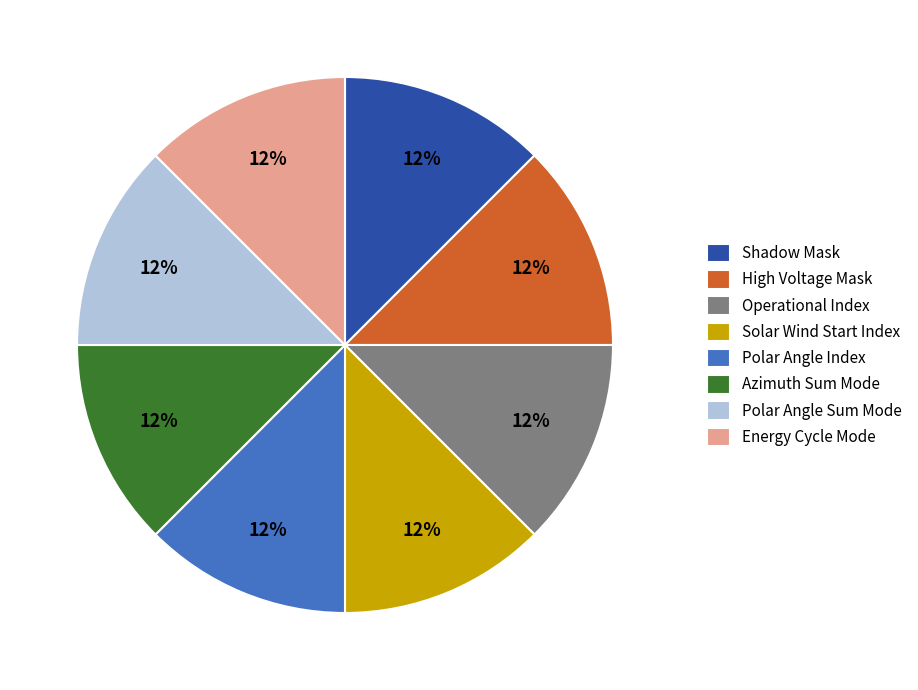

Does Energy Cycle Mode represent more than half of the total?

No